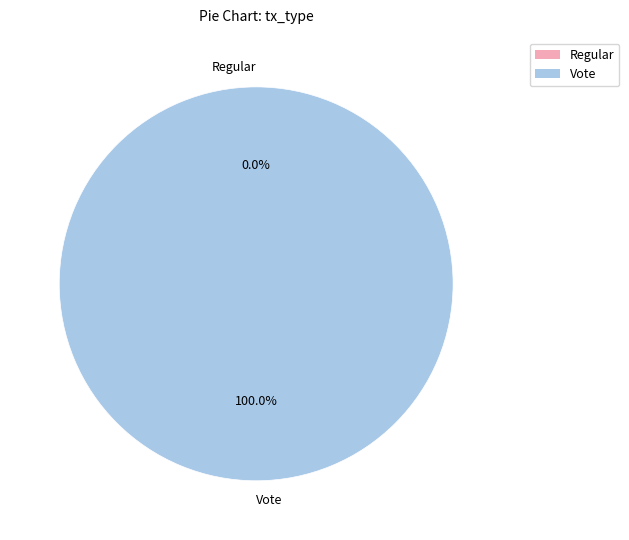

To the nearest percent, what portion does Vote (io_index=2) represent?

100%